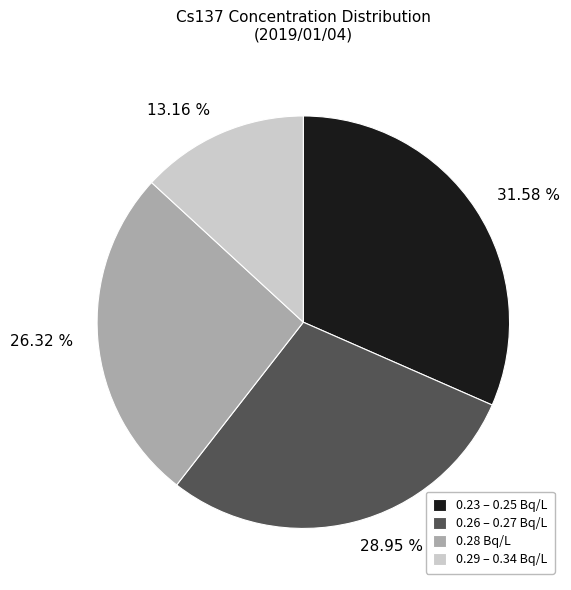

Count the number of slices in the pie.

4